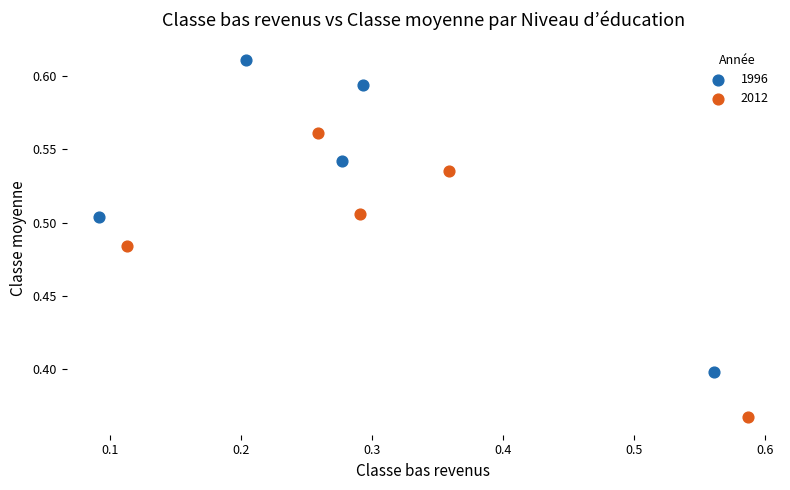

Which series has the widest spread of Y values?

1996